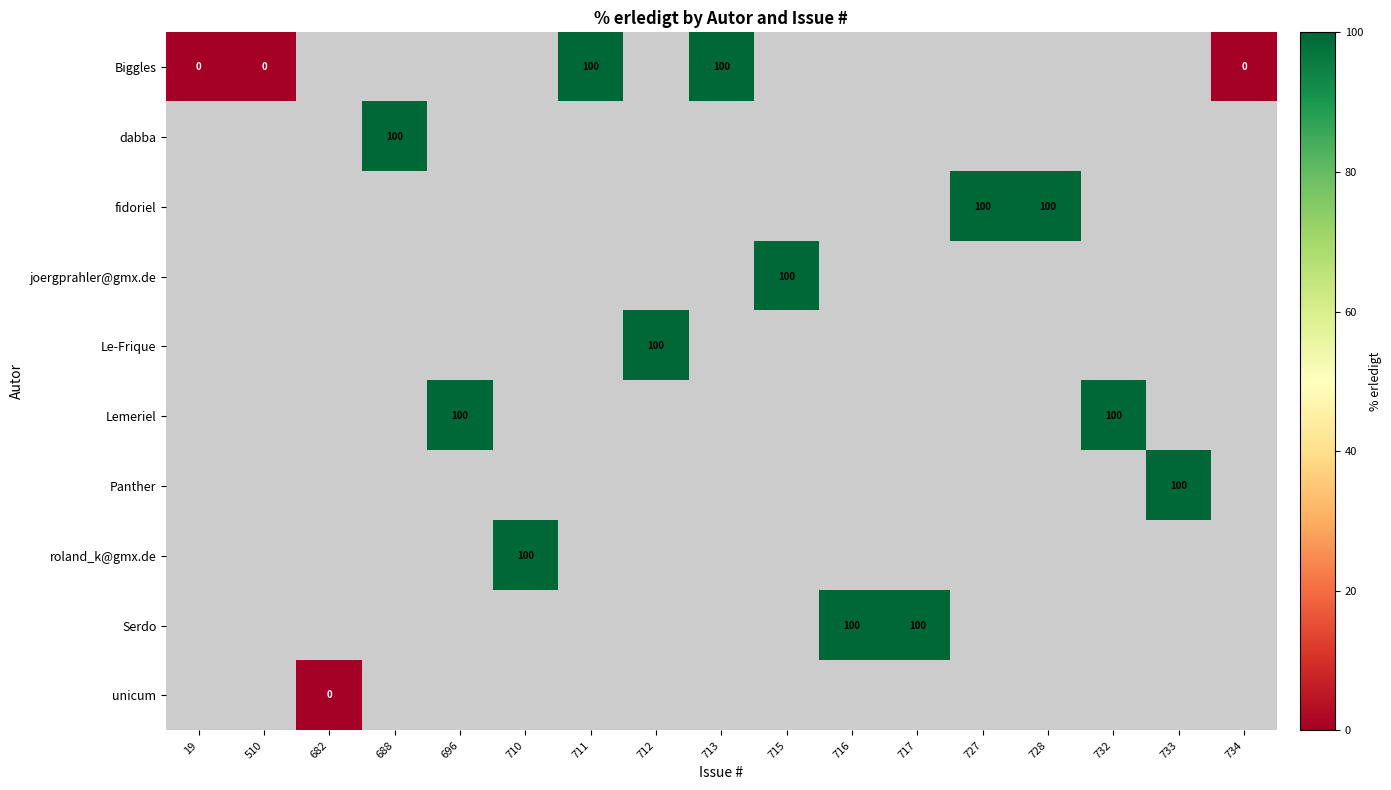

The value of Biggles at 713 is 179. True or false?

False